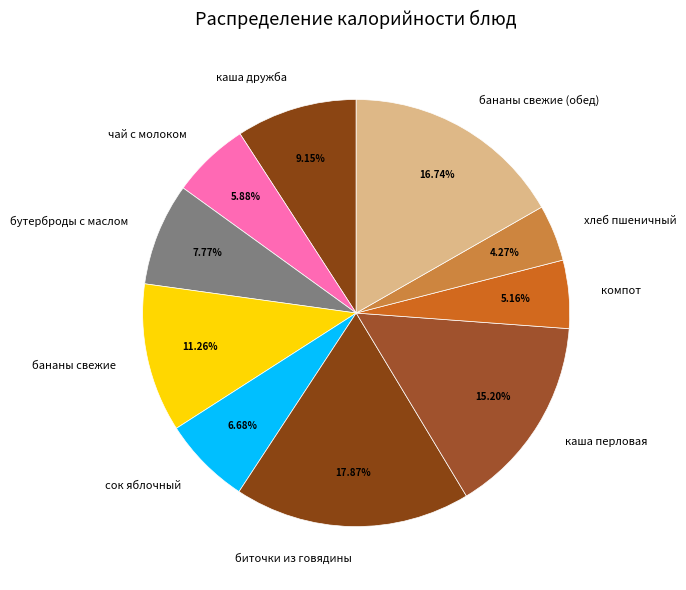

Approximately how many times larger is the value at бутерброды с маслом compared to каша перловая?

0.5